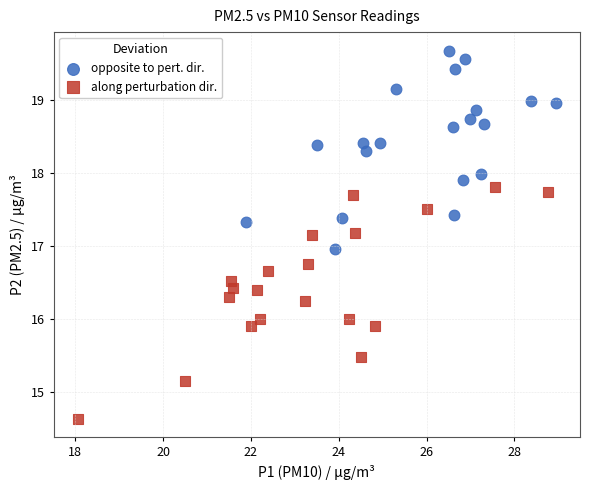

Which series reaches the maximum Y coordinate?

opposite to pert. dir.